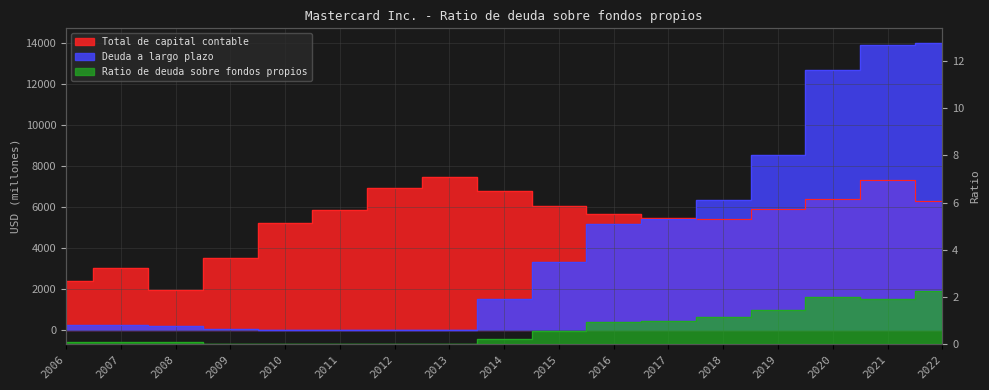

What is the minimum value for Total de capital contable?

1927.0